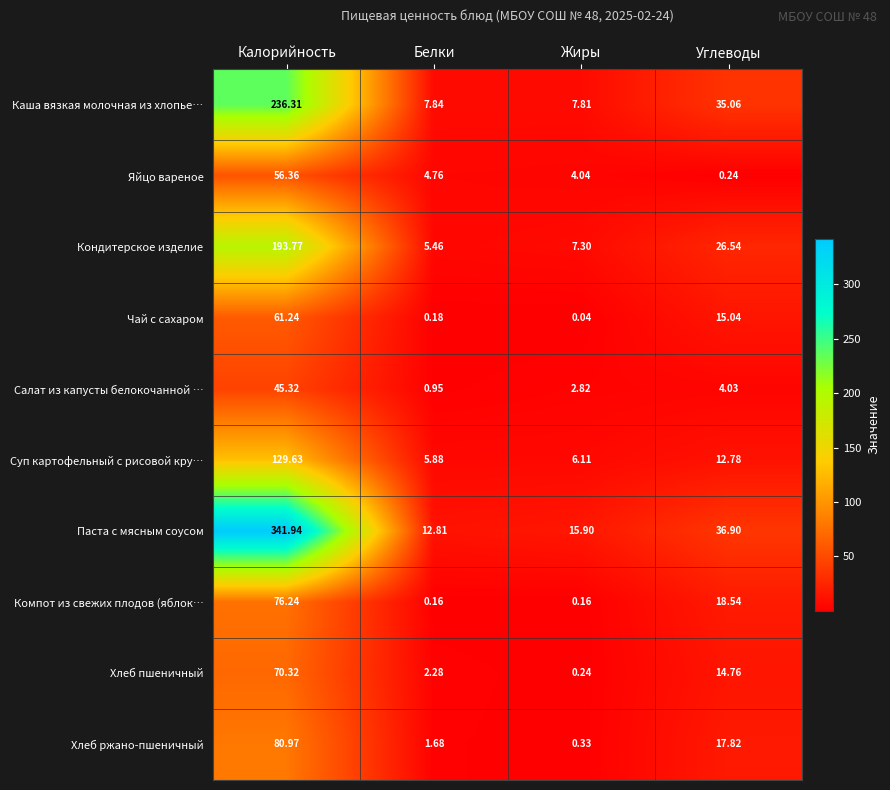

At which label does Суп картофельный с рисовой кру… first exceed 12?

Калорийность